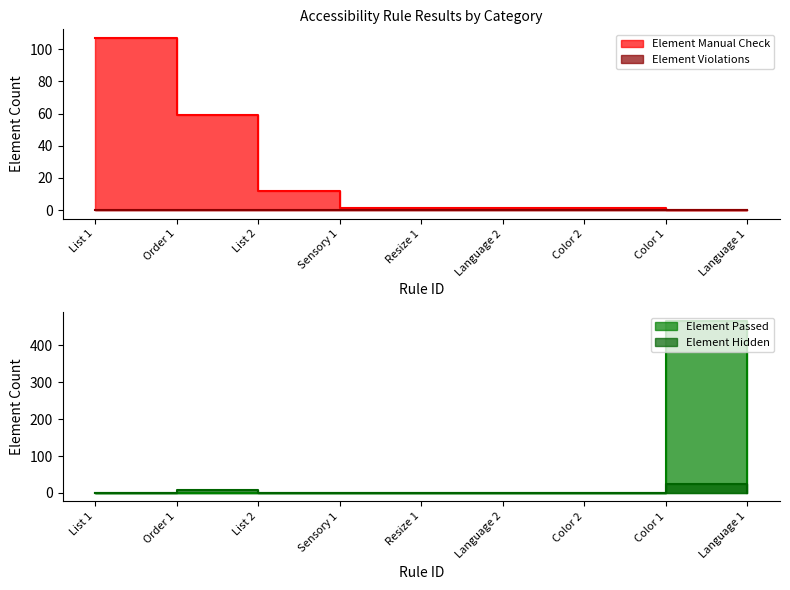

True or false: Element Hidden and Element Passed cross at least once.

False